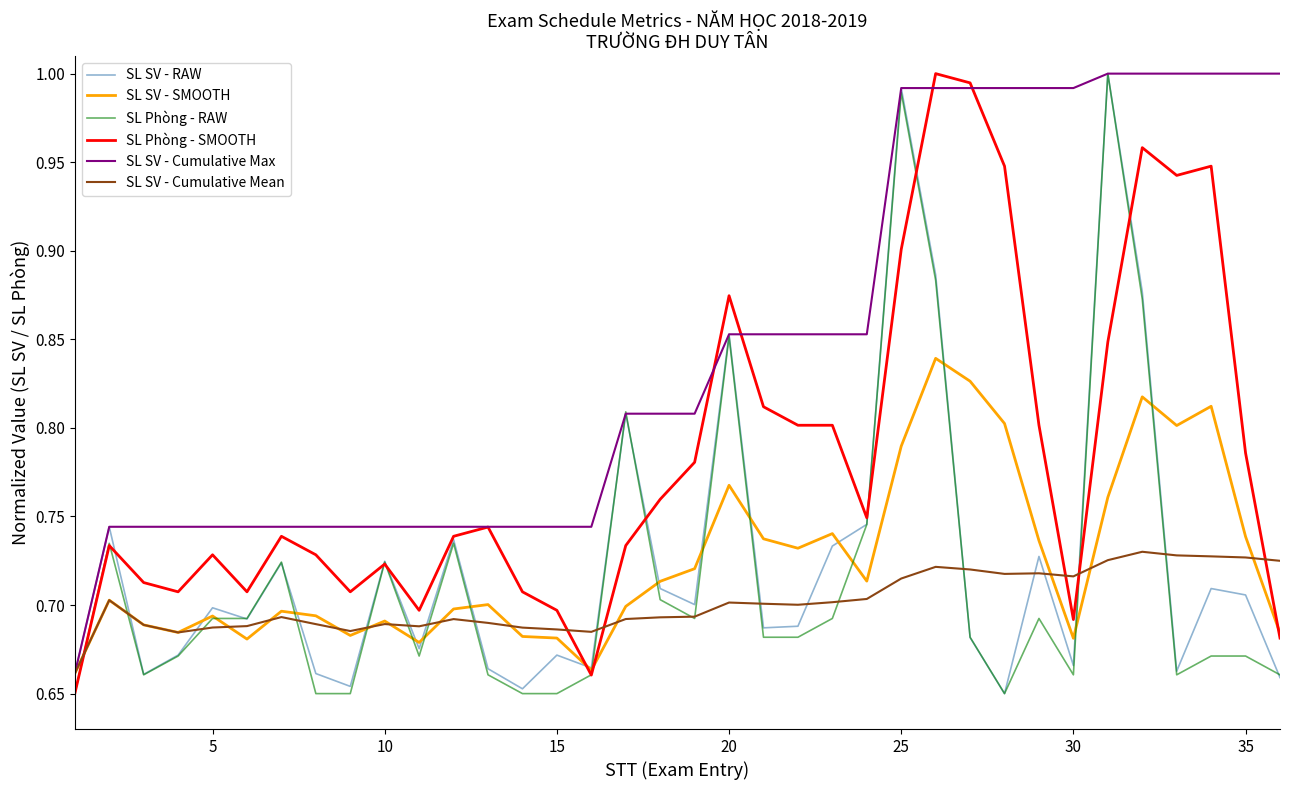

True or false: SL SV - Cumulative Mean and SL Phòng - SMOOTH intersect in this chart.

True